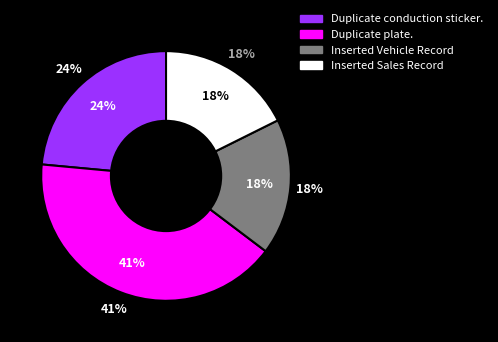

Combined, what portion of the pie is Inserted Sales Record and Inserted Vehicle Record?

35.3%